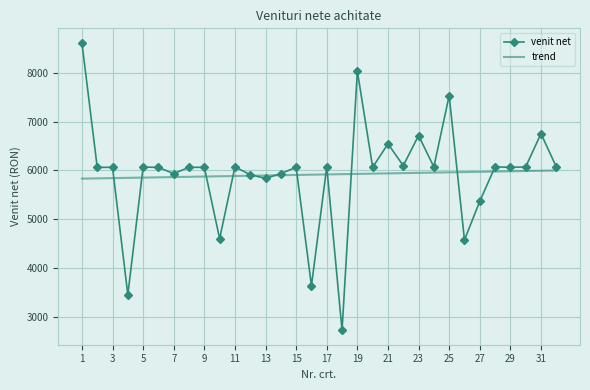

True or false: trend and venit net intersect in this chart.

True